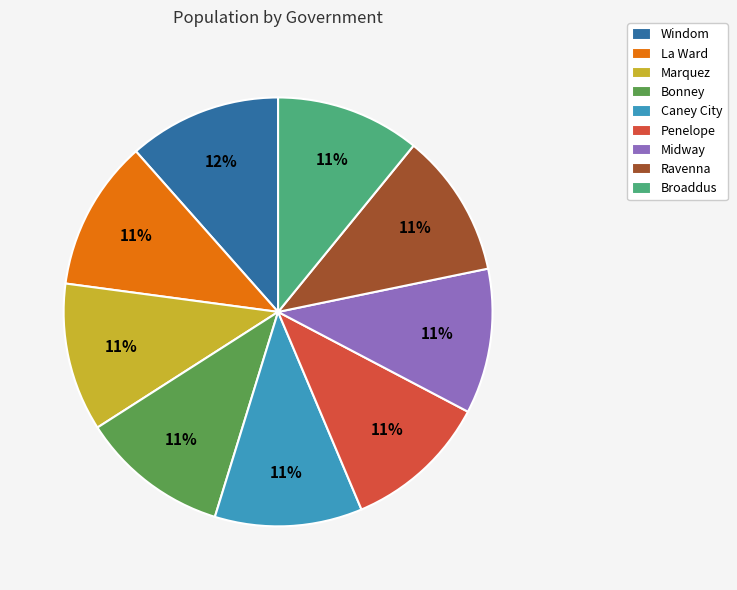

Is there a majority slice in this chart?

No